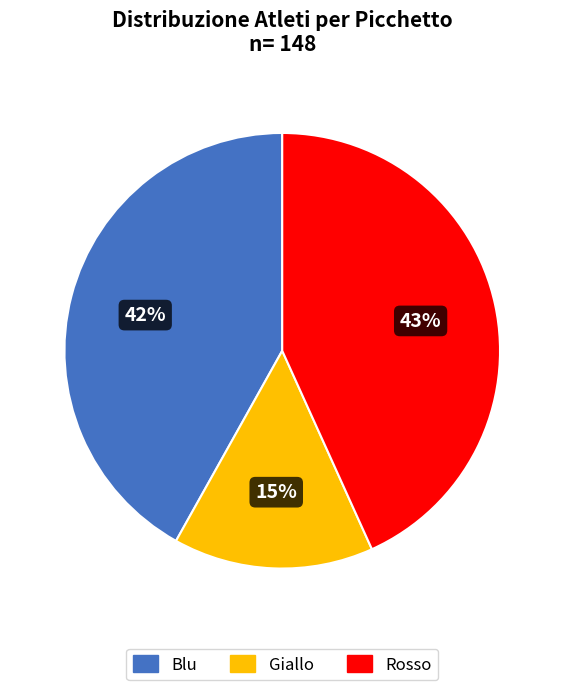

What is the smallest slice in the pie chart?

Giallo